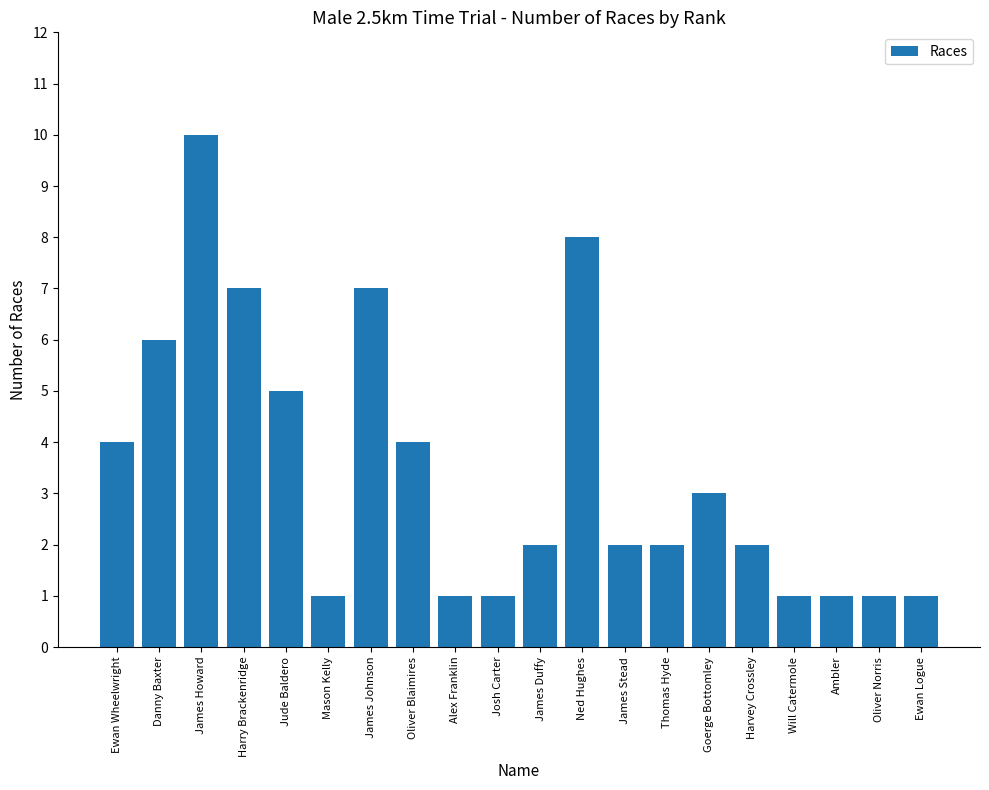

Is it true that the value at James Howard is 17?

False